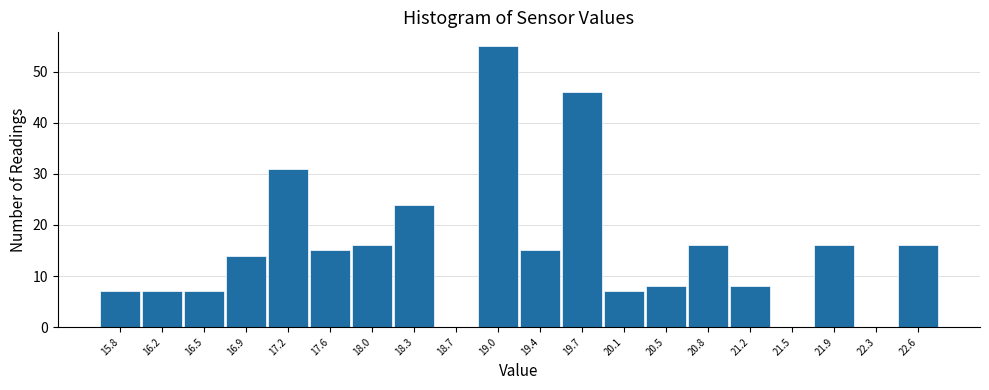

Reading right to left, extract all data points from this chart.

22.6=16	22.3=0	21.9=16	21.5=0	21.2=8	20.8=16	20.5=8	20.1=7	19.7=46	19.4=15	19.0=55	18.7=0	18.3=24	18.0=16	17.6=15	17.2=31	16.9=14	16.5=7	16.2=7	15.8=7